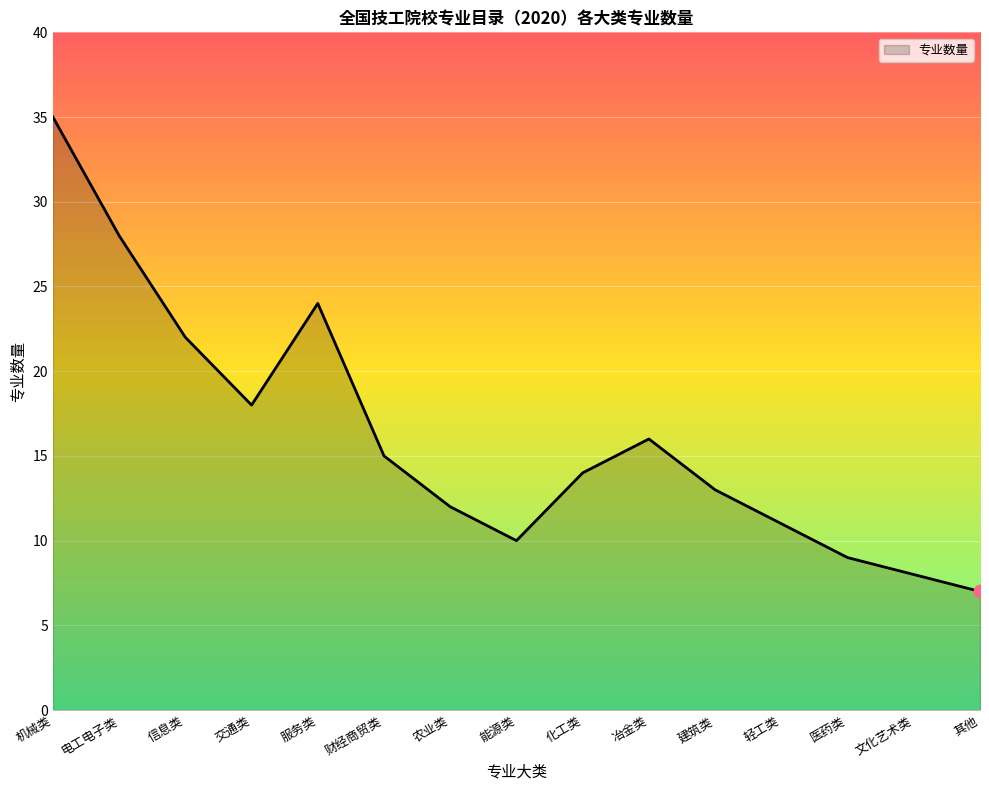

What is the change in value from 电工电子类 to 财经商贸类?

-13